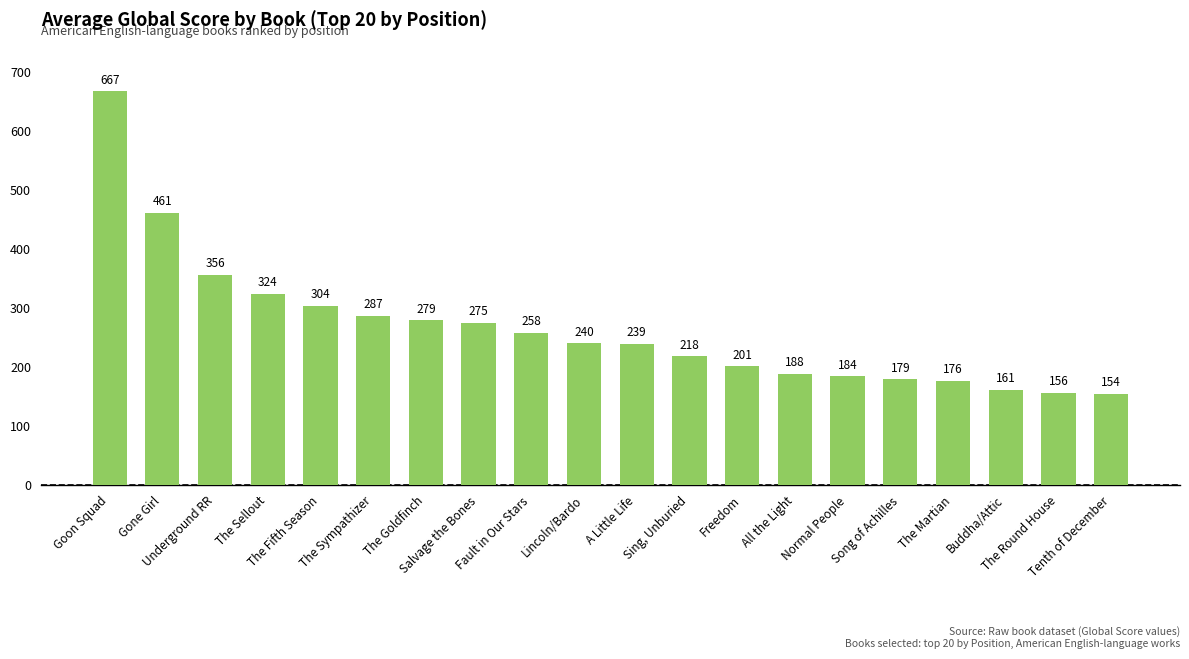

How many data points does each series have?

20